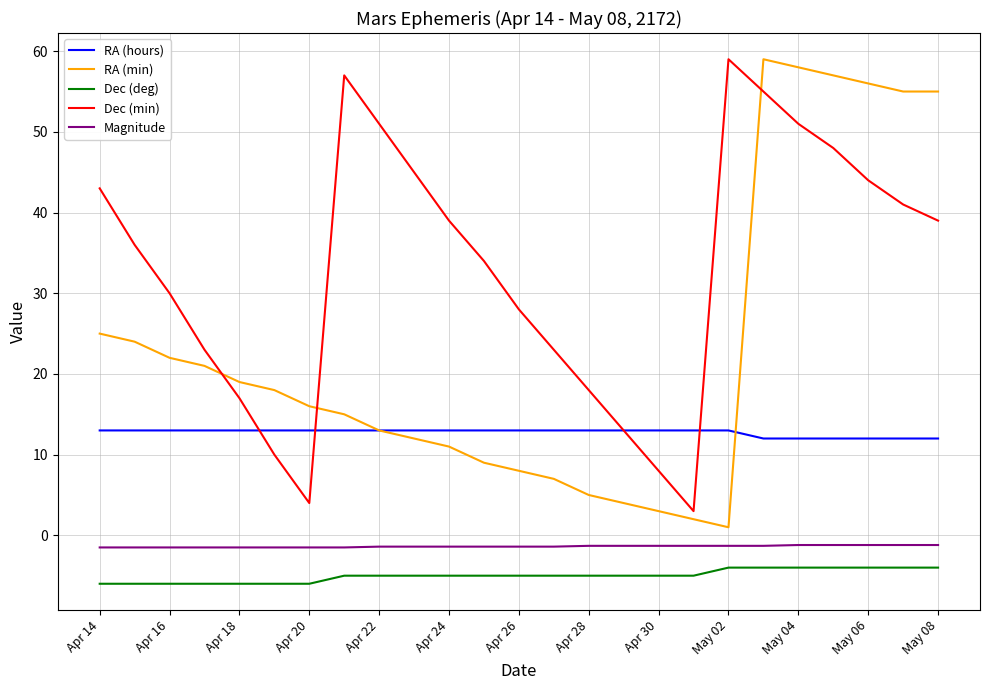

Count the RA (hours) values in the range 13 to 14.

19